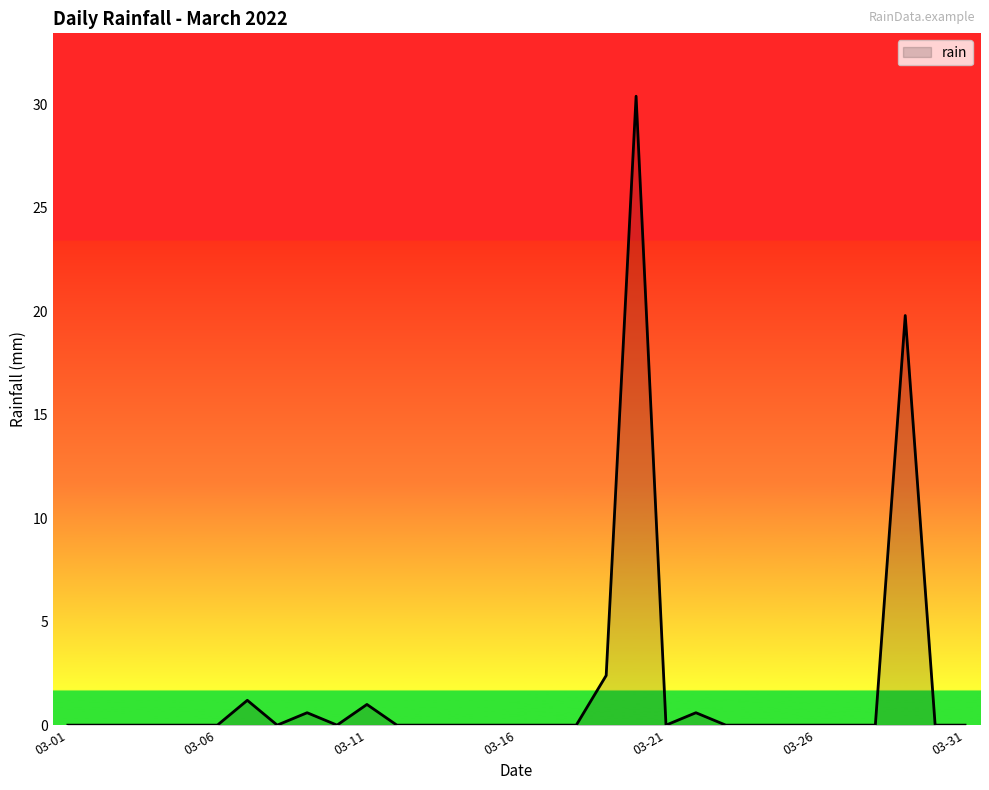

What is the difference between the maximum and minimum values?

30.4